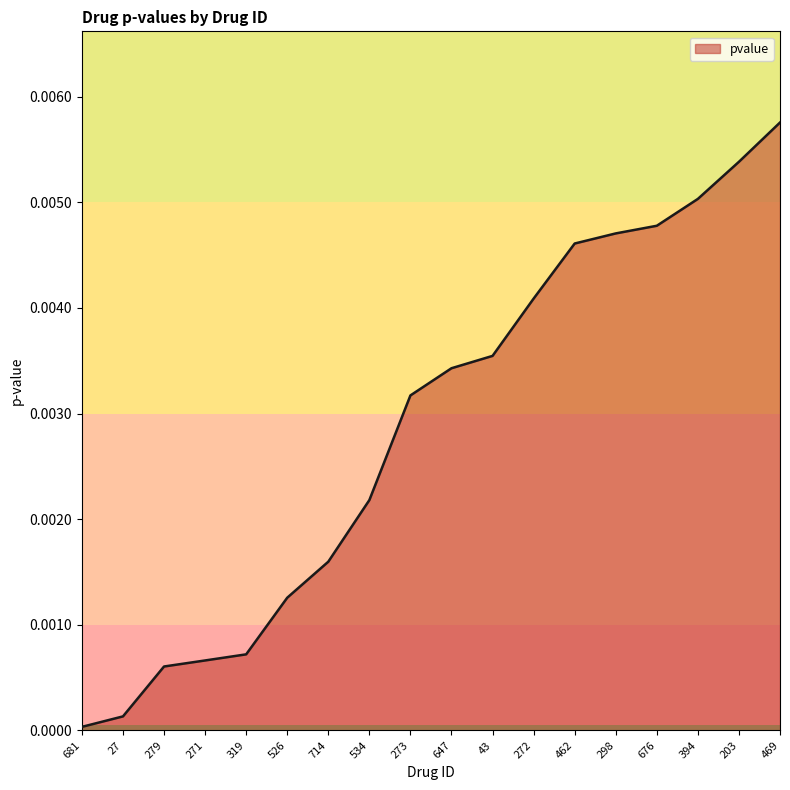

How many distinct data groups are displayed?

1